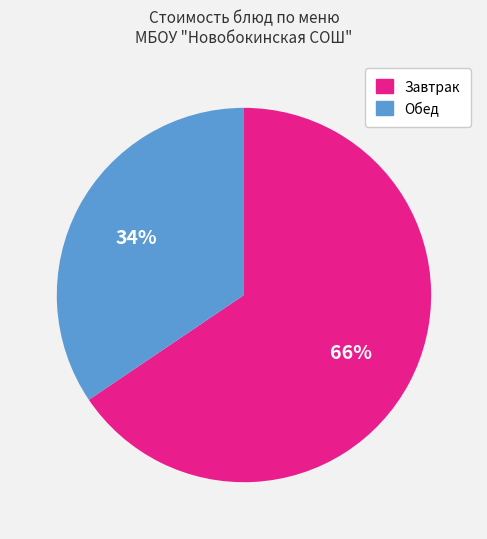

To the nearest percent, what is the average slice percentage?

50%